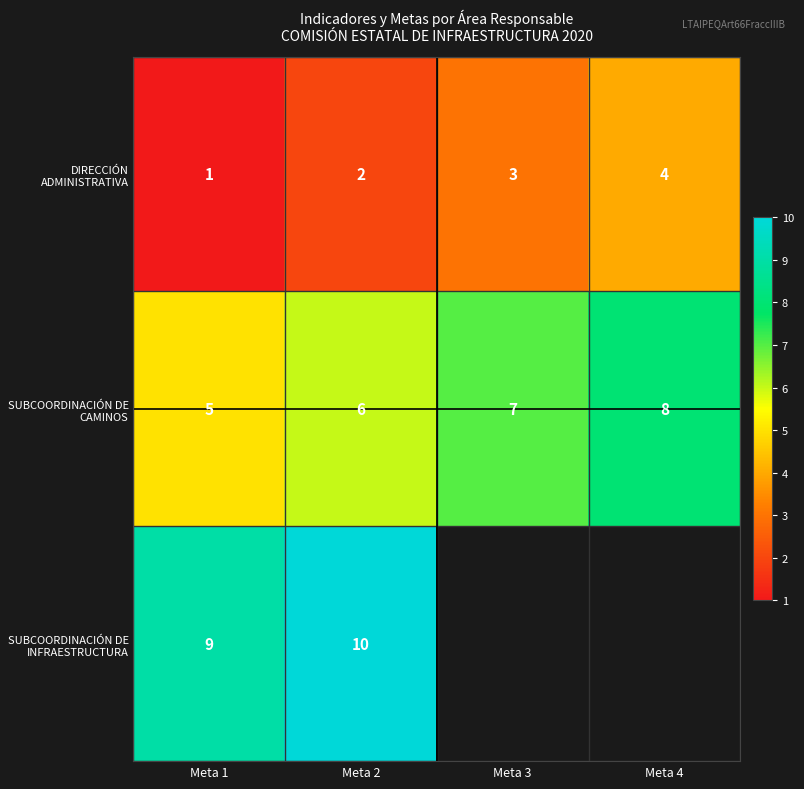

How many DIRECCIÓN ADMINISTRATIVA values are between 2 and 4?

3